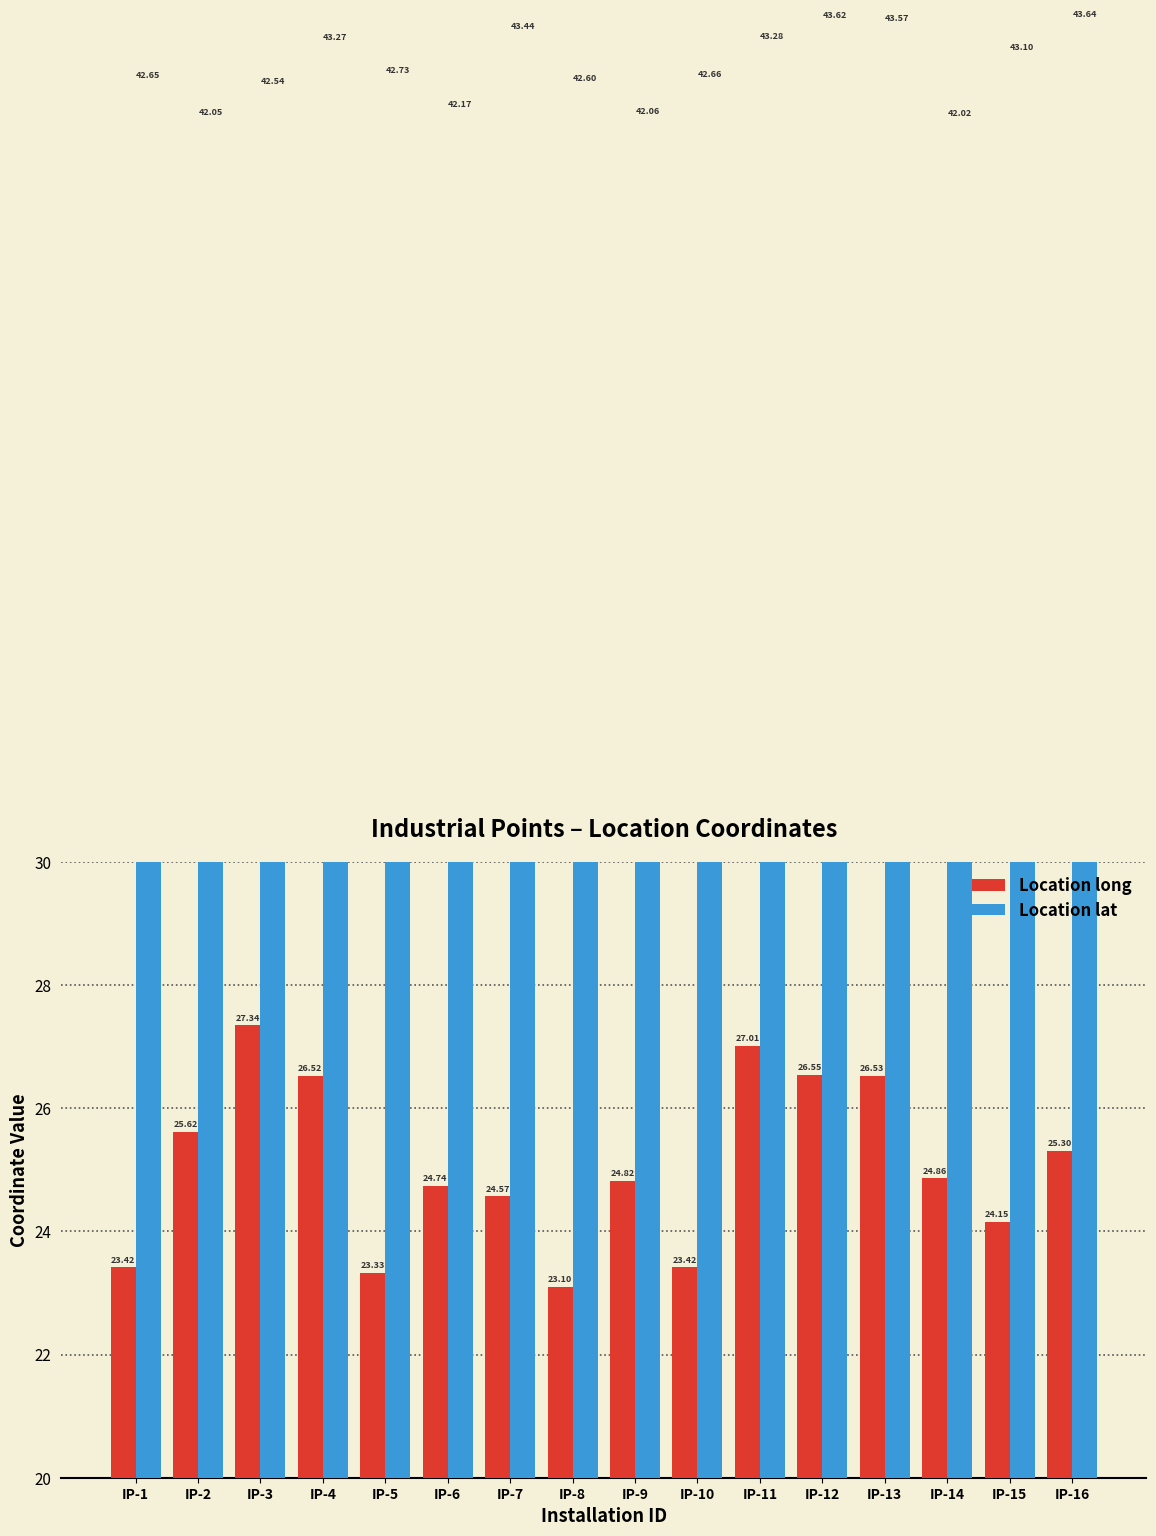

Does the chart contain any negative values?

No